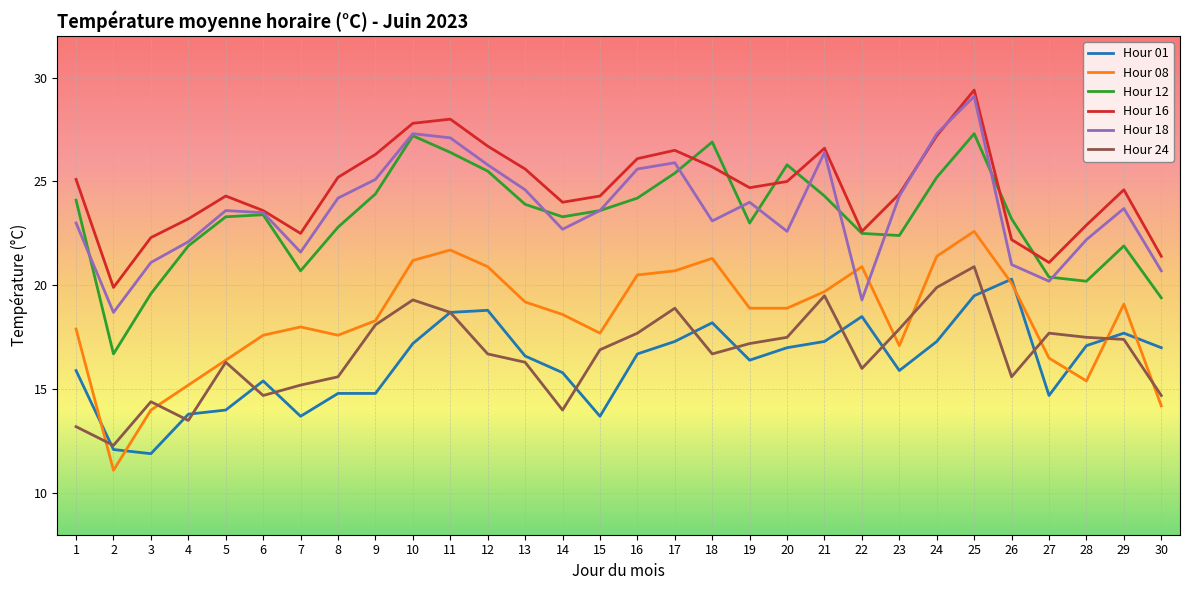

How many lines are shown in the chart?

6